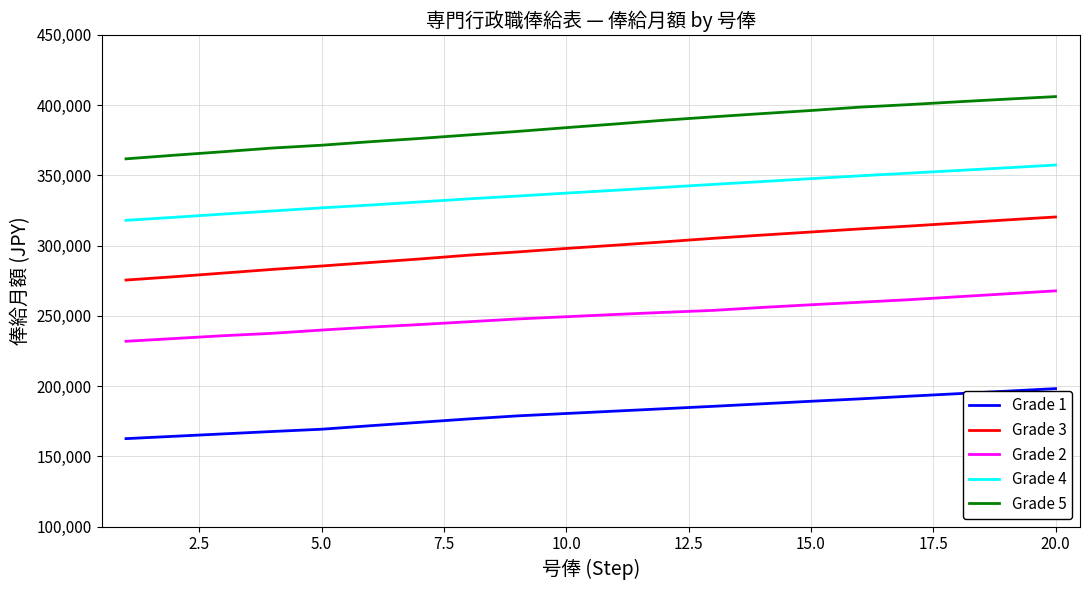

Reading left to right, transcribe all the data shown in this chart.

Grade 1: 162600	164300	166000	167700	169300	171800	174200	176600	178800	180500	182200	183900	185600	187400	189200	190900	192800	194600	196400	198200
Grade 3: 275500	277900	280500	283100	285500	288000	290500	293200	295500	298000	300300	302700	305200	307500	309700	311900	313900	316100	318300	320400
Grade 2: 231900	233900	235900	237600	239900	242000	243800	245800	247800	249400	251000	252500	253900	256000	257900	259700	261500	263600	265700	267800
Grade 4: 318000	320200	322500	324700	326900	328900	331100	333300	335300	337400	339400	341500	343600	345600	347700	349700	351600	353500	355400	357400
Grade 5: 361800	364400	366900	369500	371500	374000	376300	378800	381300	384000	386600	389300	391700	394000	396200	398600	400400	402400	404300	406100